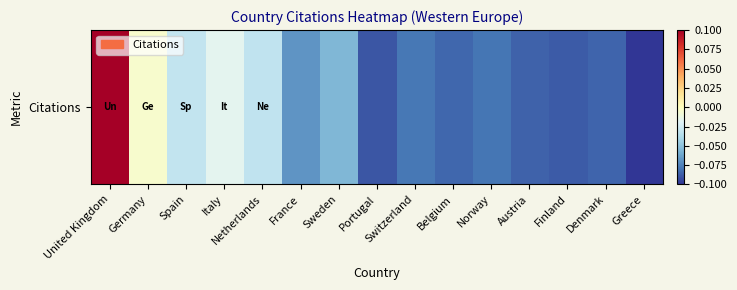

Which has a higher value, United Kingdom or Spain?

United Kingdom